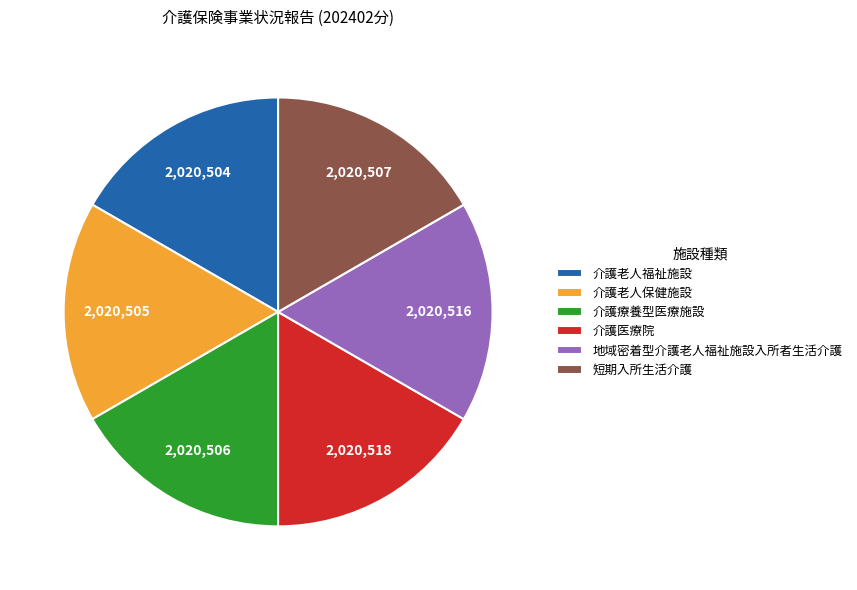

Does 地域密着型介護老人福祉施設入所者生活介護 account for over 50% of the chart?

No